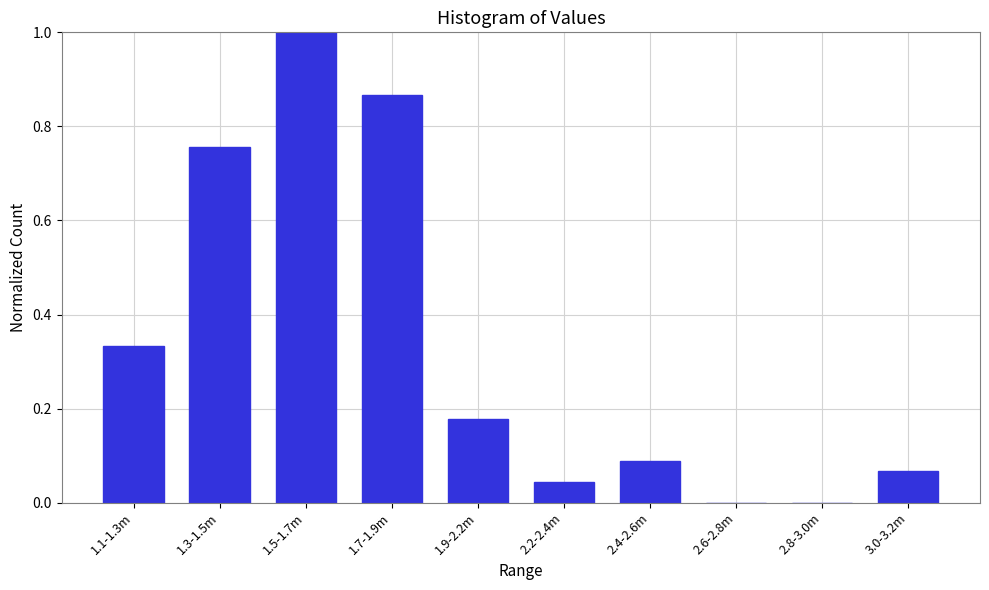

Which has a higher value, 3.0-3.2m or 2.4-2.6m?

2.4-2.6m